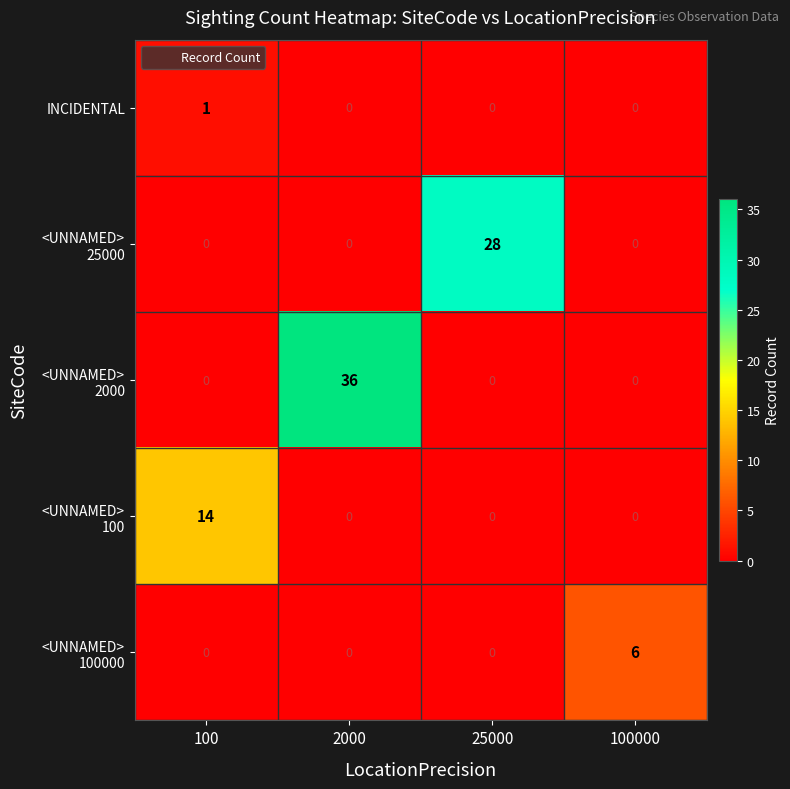

What is the difference between the highest and lowest values at 25000?

28